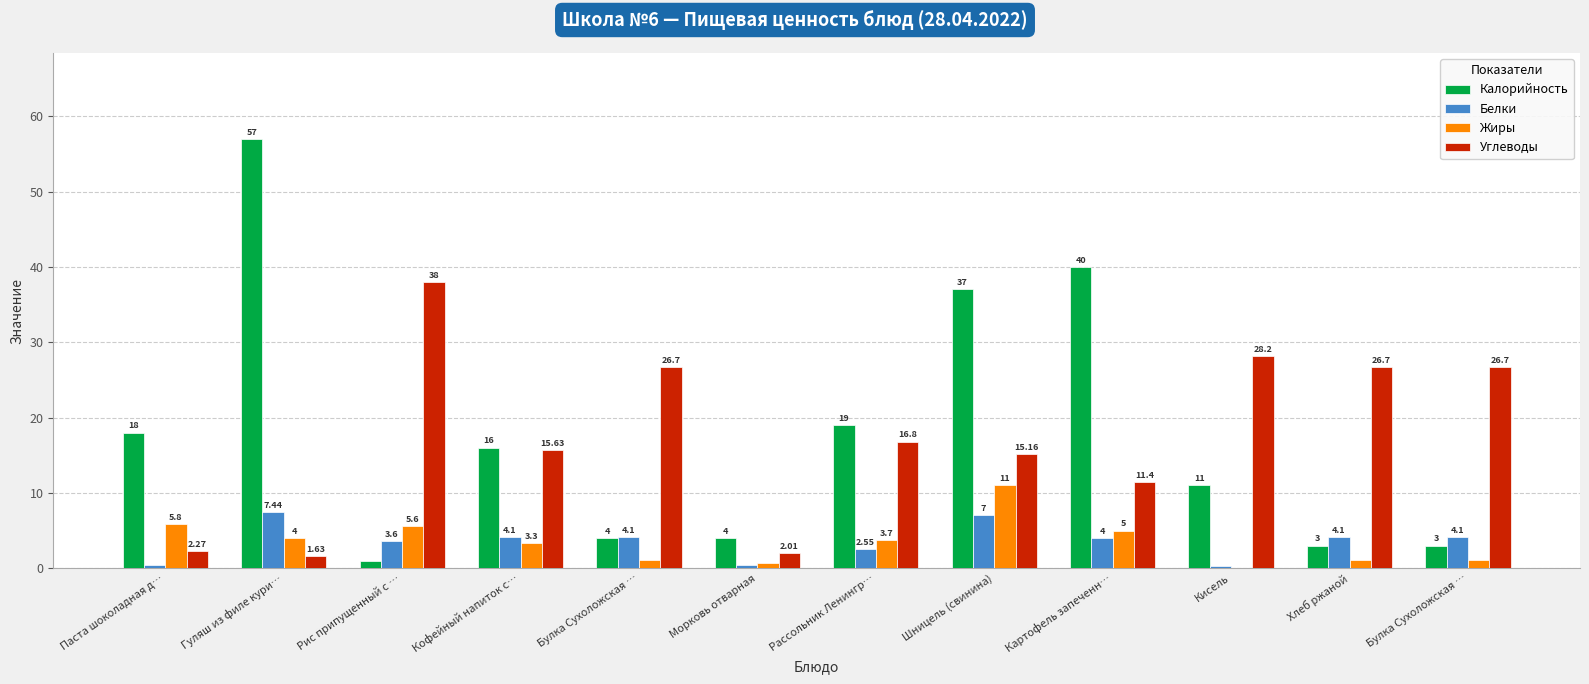

How many categories are shown in the chart?

12